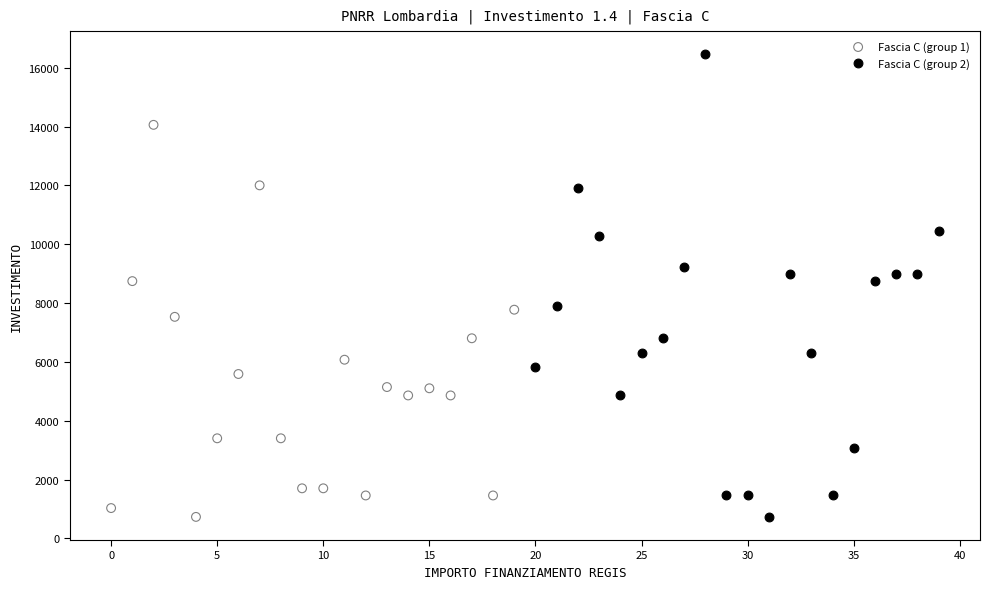

Which series has the widest spread of Y values?

Fascia C (group 2)